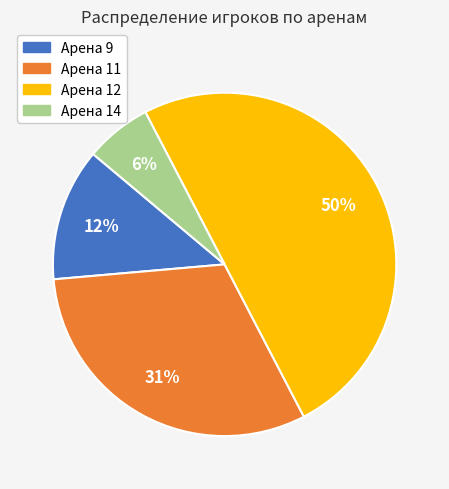

Combined, do Арена 12 and Арена 14 account for over 50%?

Yes